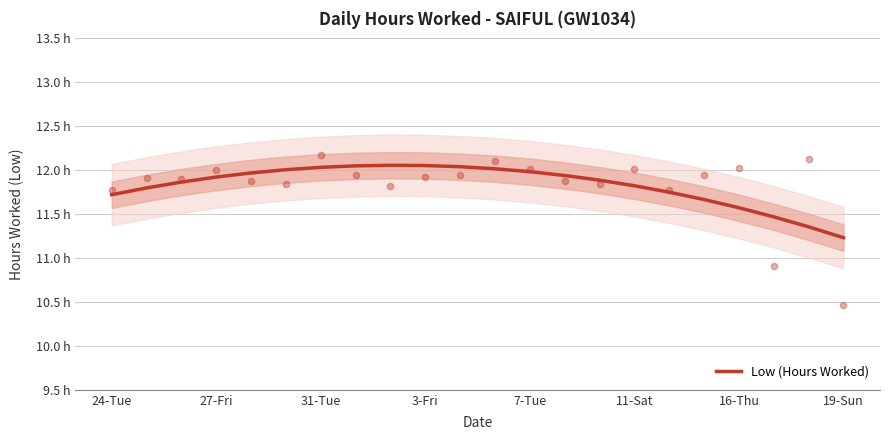

What is the change in value from 11-Sat to 8?

+0.1